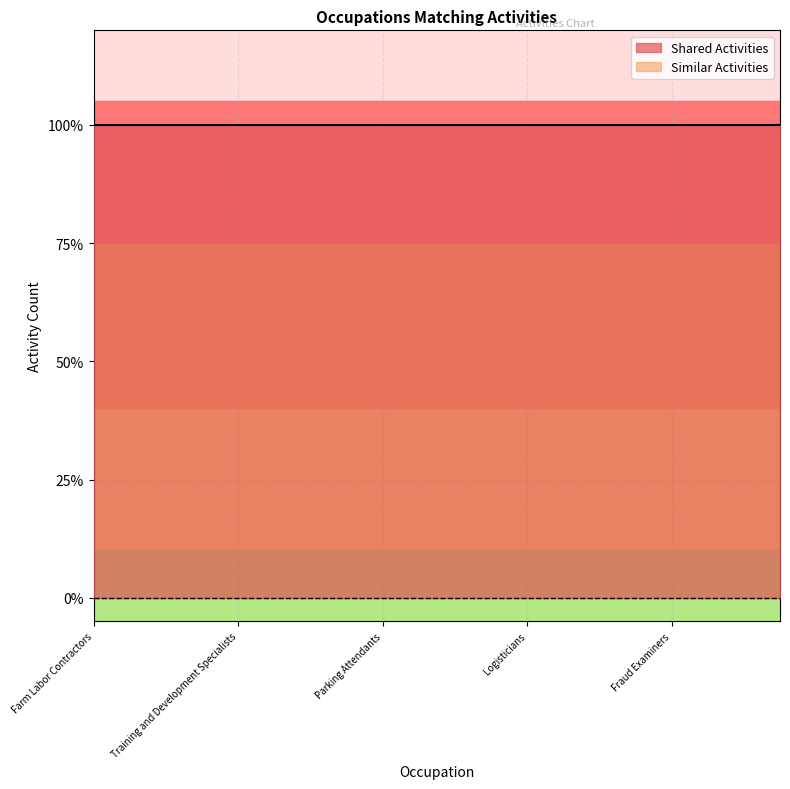

At which category is the sum across all series the highest?

Farm Labor Contractors